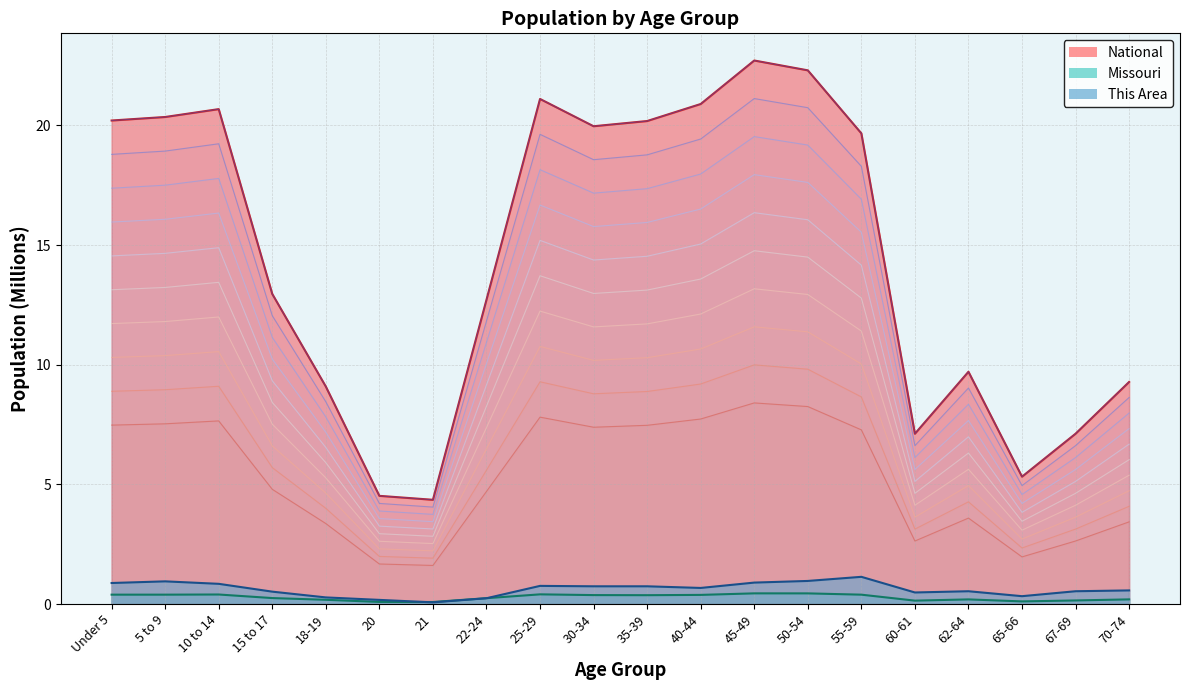

True or false: National and This Area cross at least once.

False